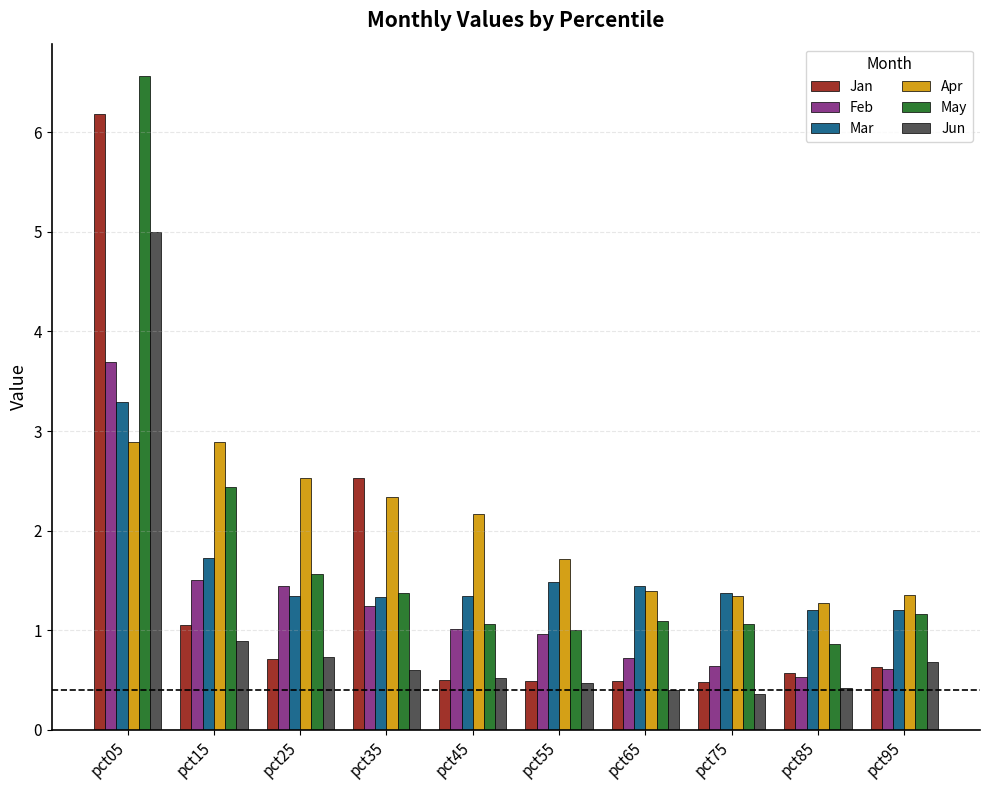

What are all the series names shown in the legend?

Jan, Feb, Mar, Apr, May, Jun